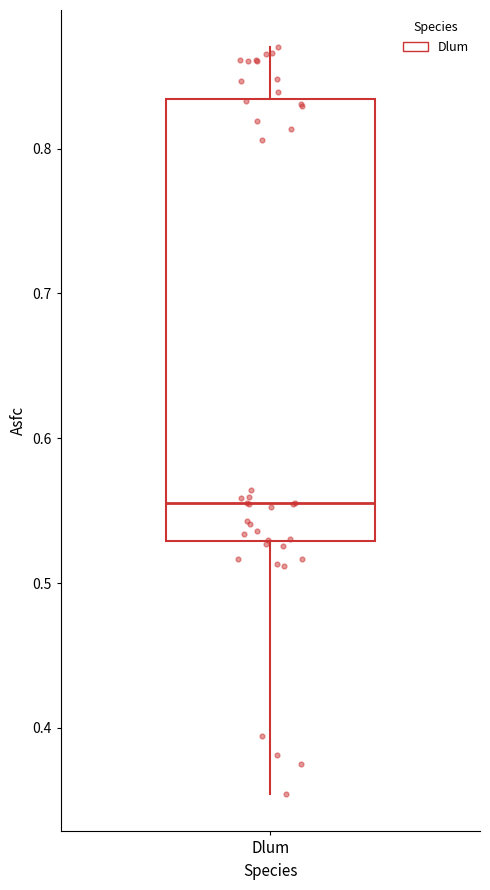

Where does the upper whisker of the box for Dlum end on the y-axis? The values are not printed on the chart, so give them approximately, as read against the axis.

0.87